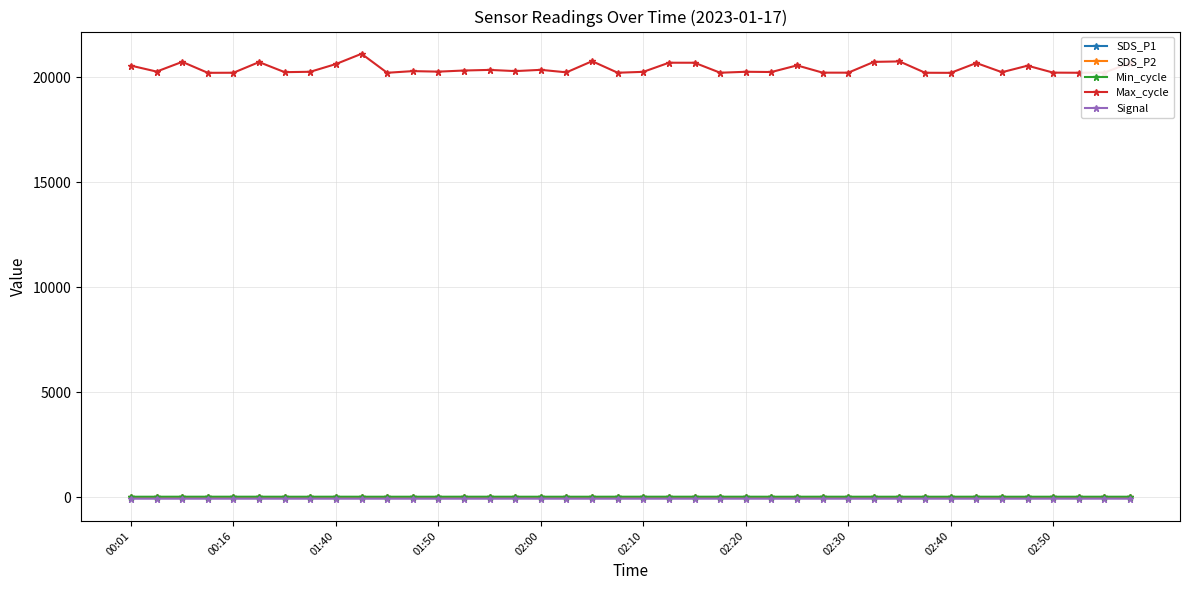

What is the sum of all Min_cycle values?

1135.0